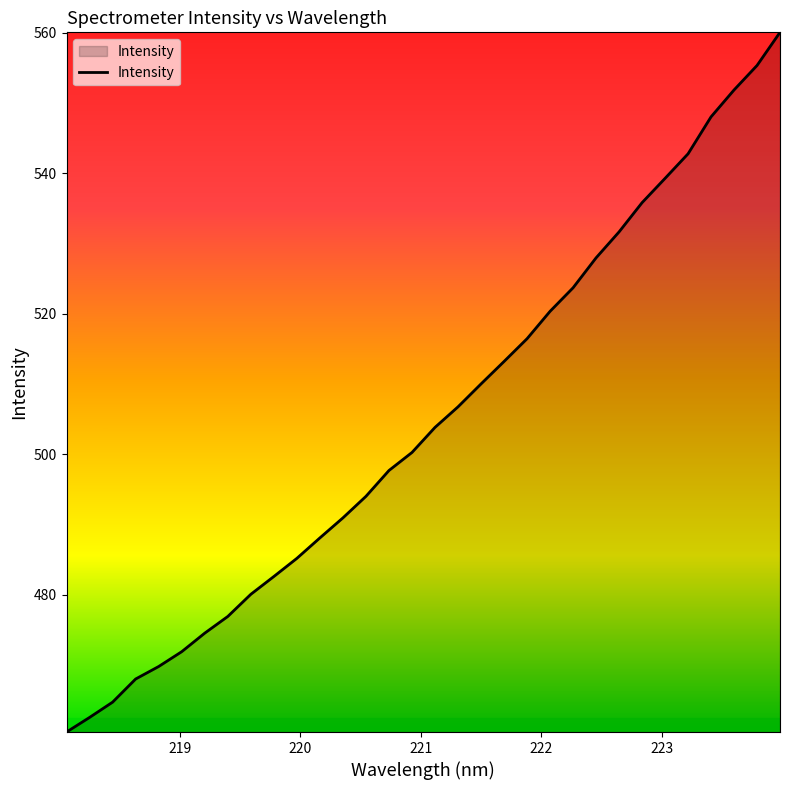

Does the chart display data point markers on the line(s)?

No